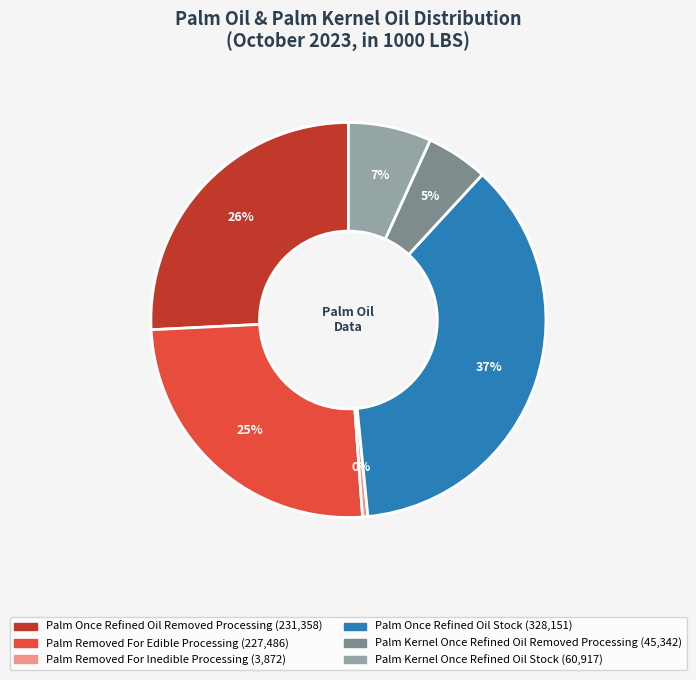

Combined, do Palm Once Refined Oil Removed Processing and Palm Removed For Inedible Processing account for over 50%?

No